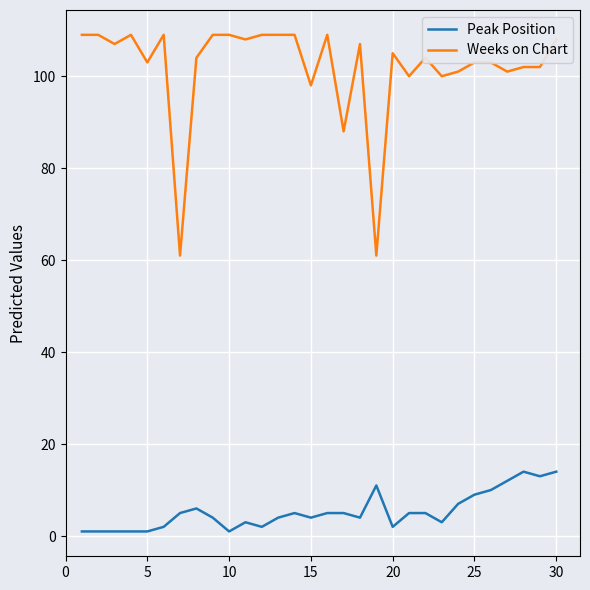

True or false: Weeks on Chart and Peak Position cross at least once.

False